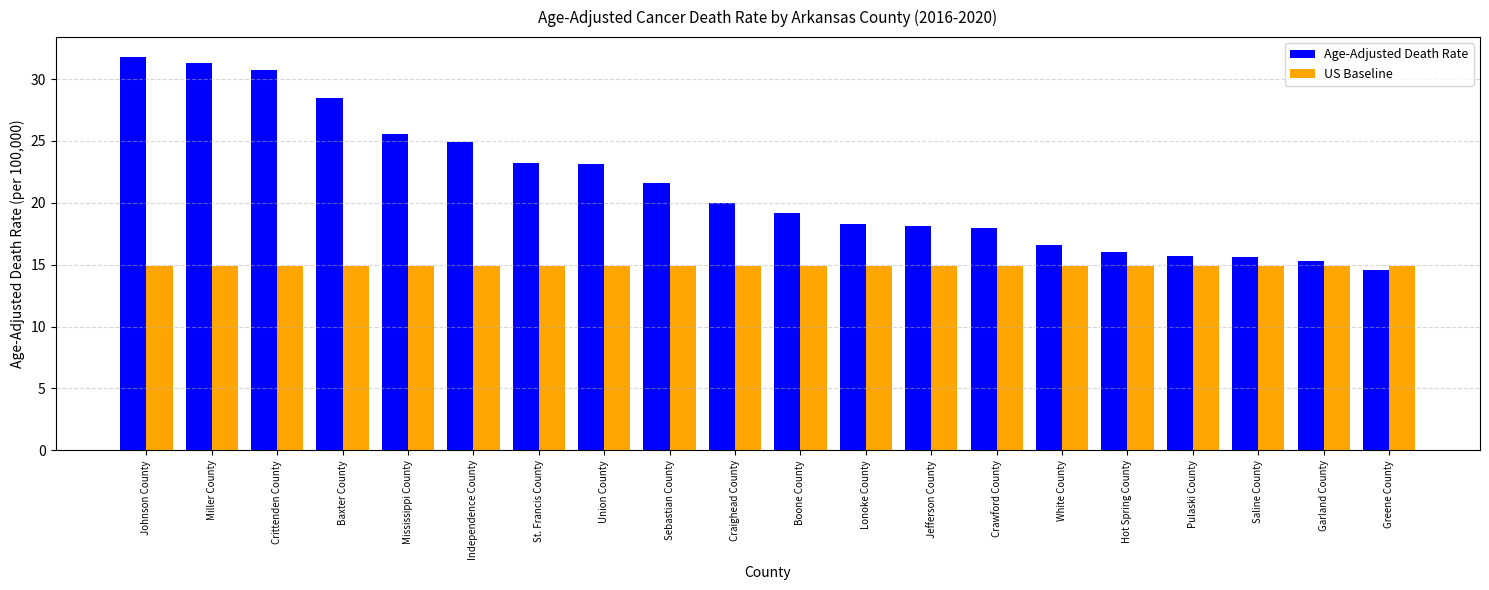

How many categories are shown in the chart?

20